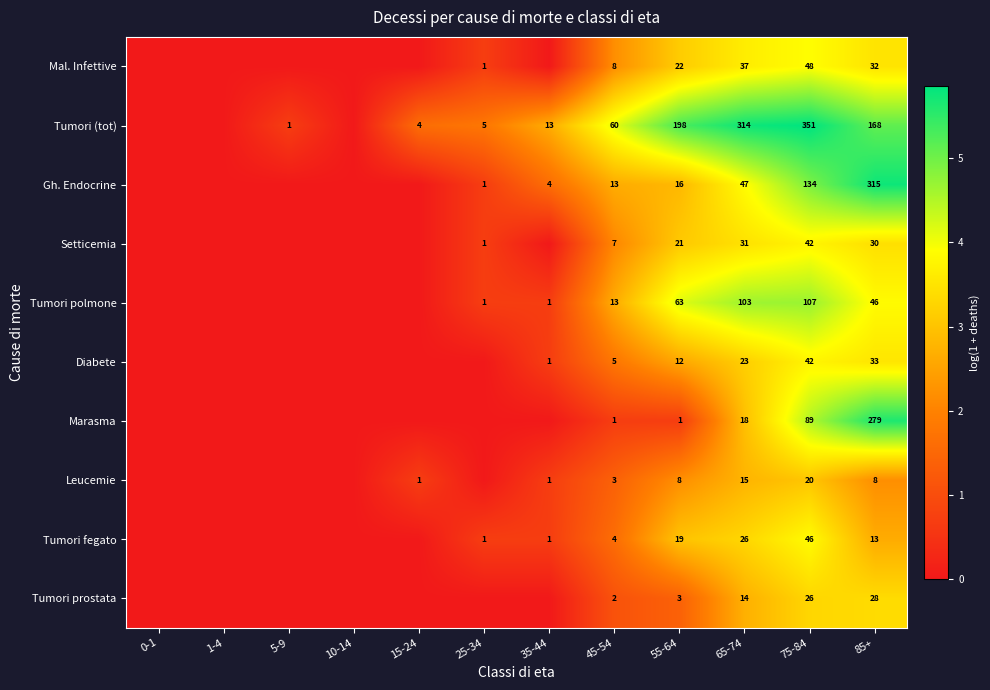

Is the value of Tumori (tot) at 55-64 greater than the value of Mal. Infettive at 85+?

Yes